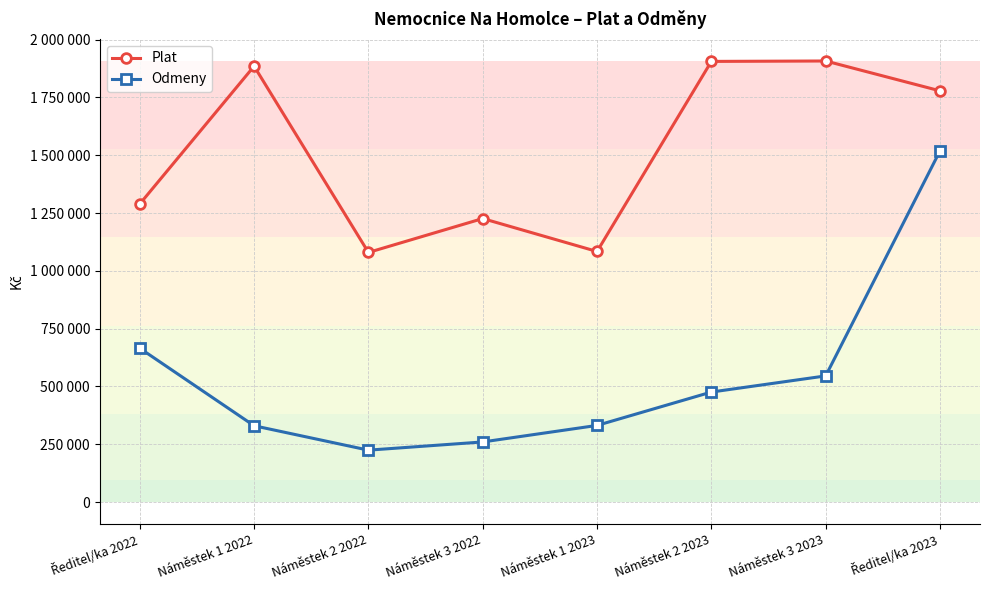

True or false: Plat and Odmeny intersect in this chart.

False